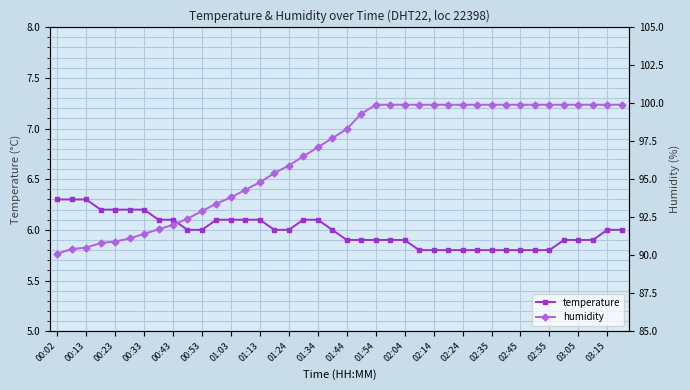

The value of temperature at 02:35 is 9.0. True or false?

False